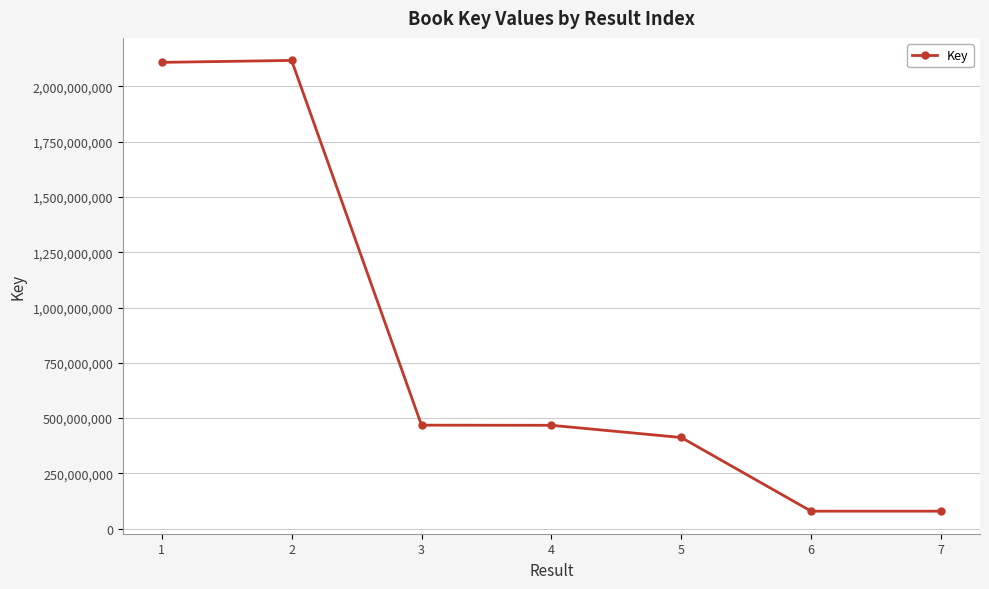

Is this an area chart (filled region under the line)?

No